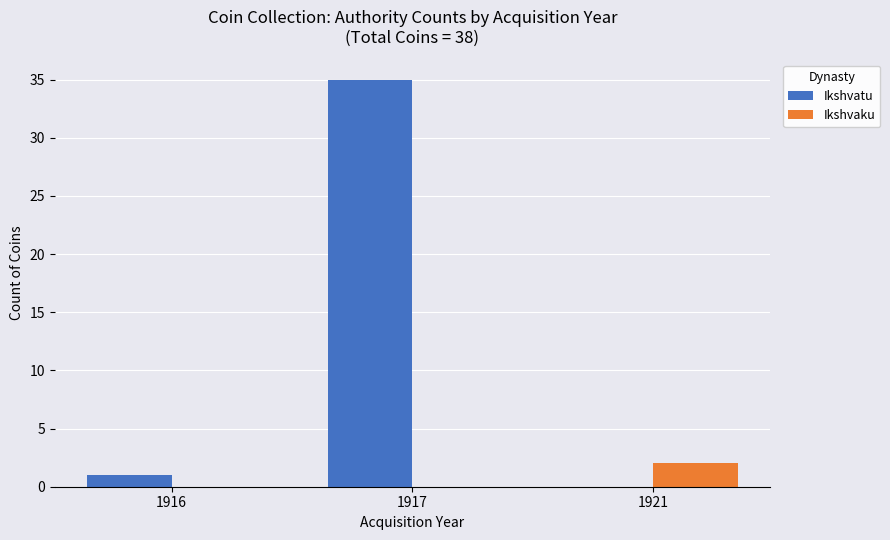

What are all the series names shown in the legend?

Ikshvatu, Ikshvaku